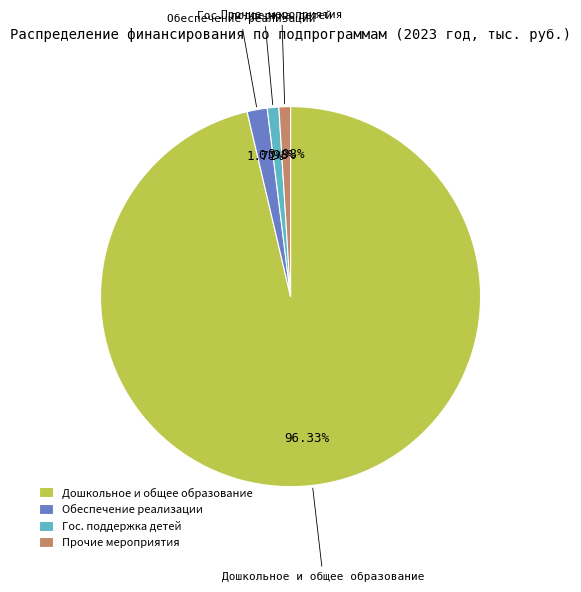

Is there any slice that represents more than half of the pie?

Yes